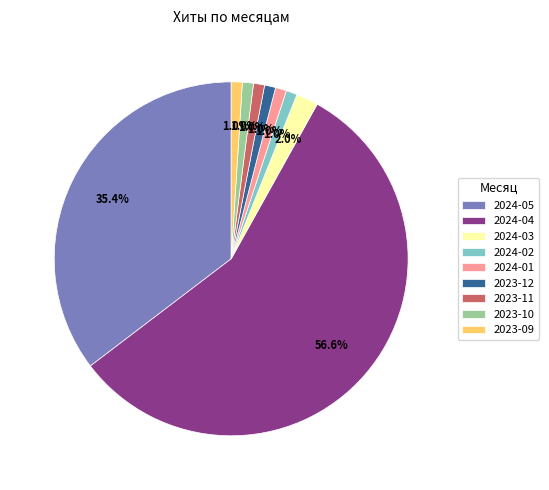

Which category has the biggest portion of the pie?

2024-04